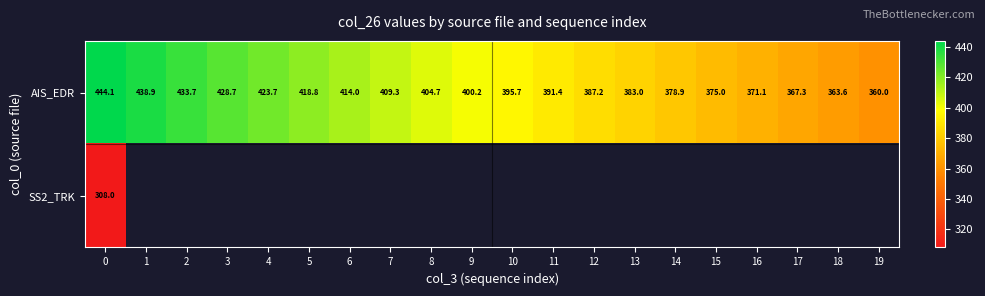

Is it true that AIS_EDR equals 404.7 at 8?

True